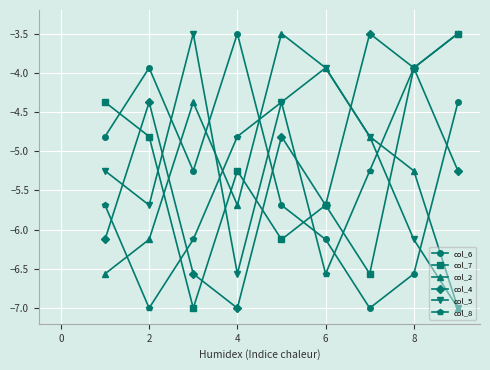

True or false: col_8 and col_2 intersect in this chart.

True